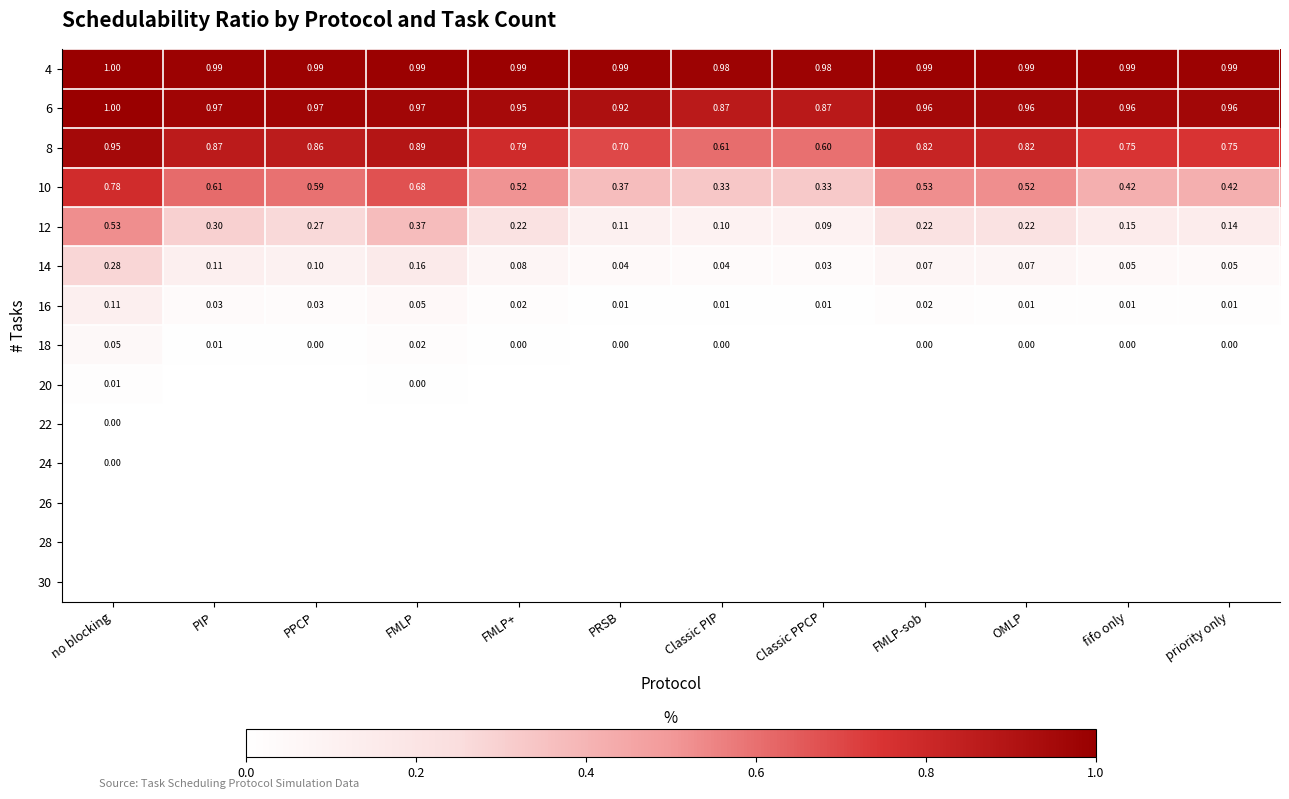

Between PIP and FMLP-sob, which is larger?

FMLP-sob